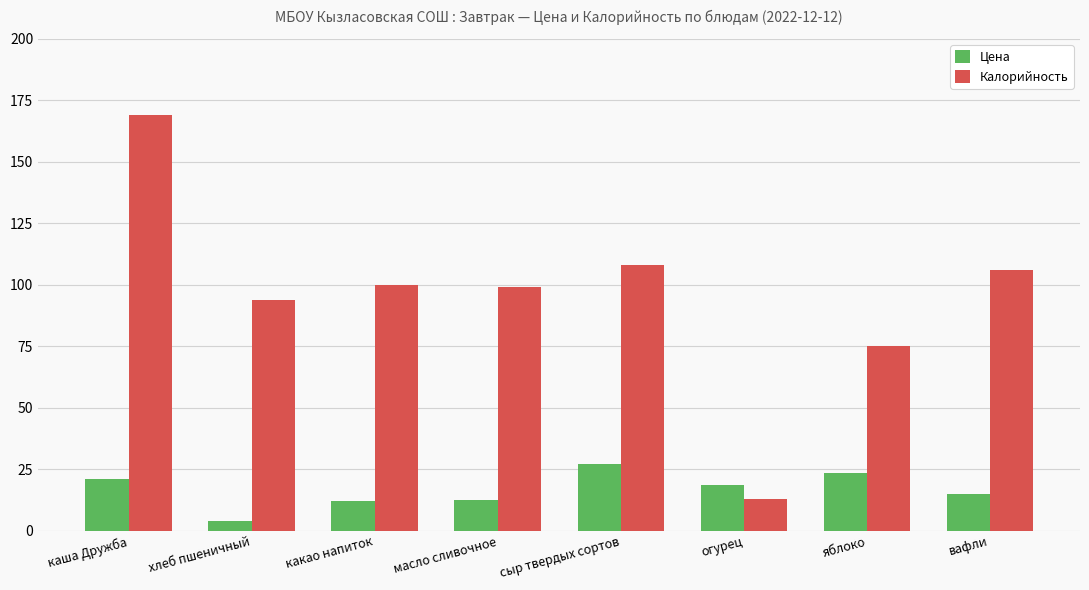

Which series has the largest total across all categories?

Калорийность